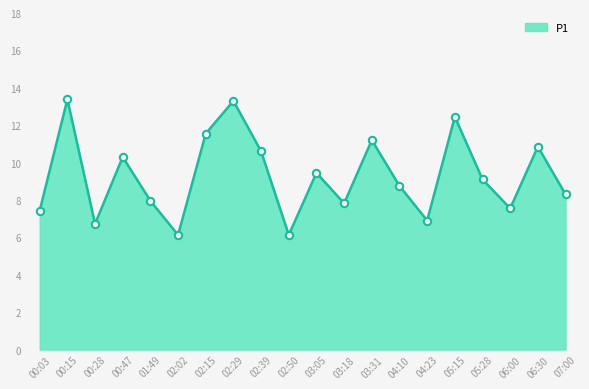

What is the change in value from 03:05 to 05:15?

+3.0